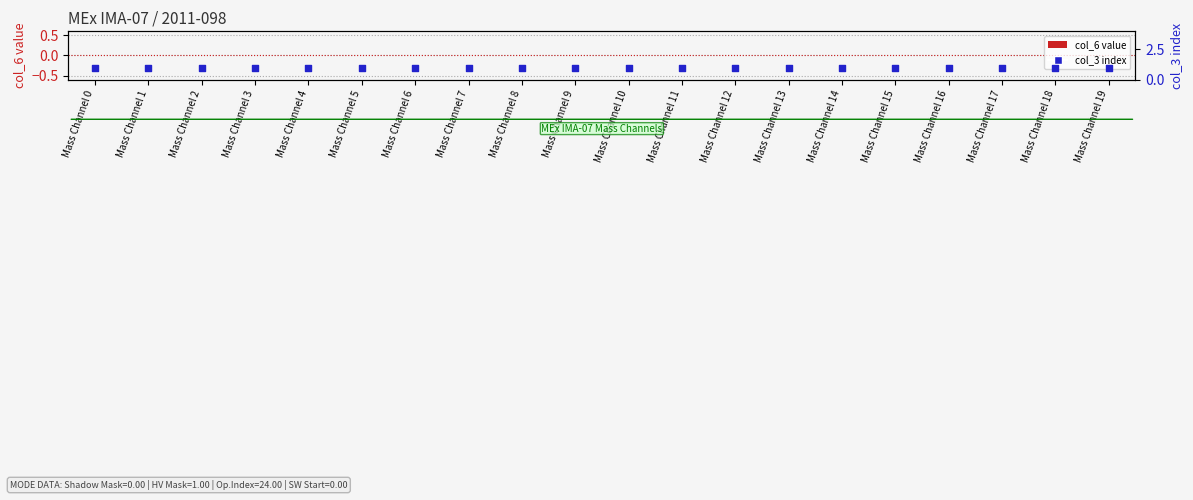

Which series has the largest total across all categories?

col_3 index